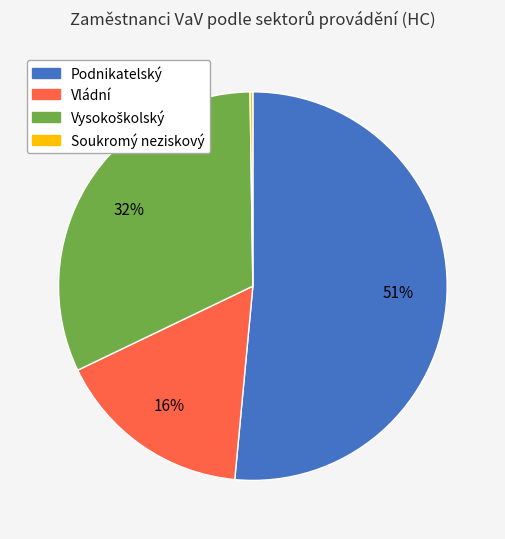

To the nearest percent, what is the average slice percentage?

25%